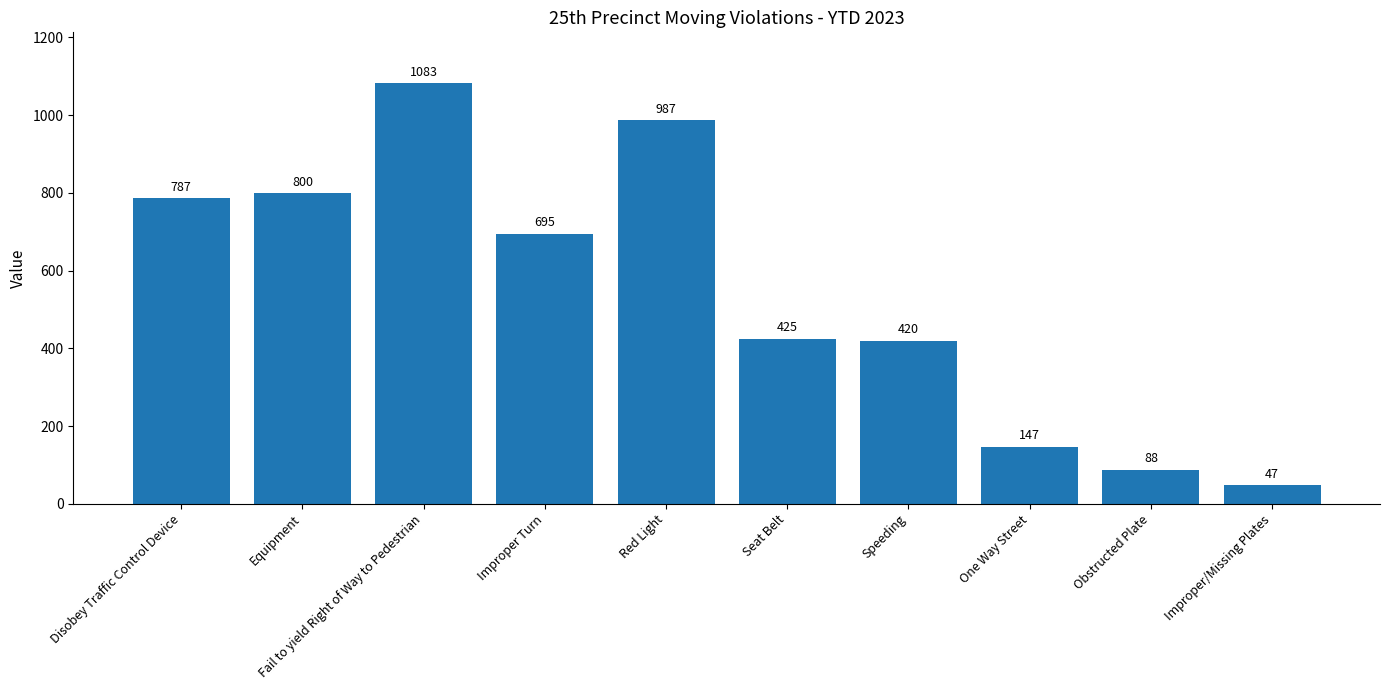

Does the chart contain any negative values?

No